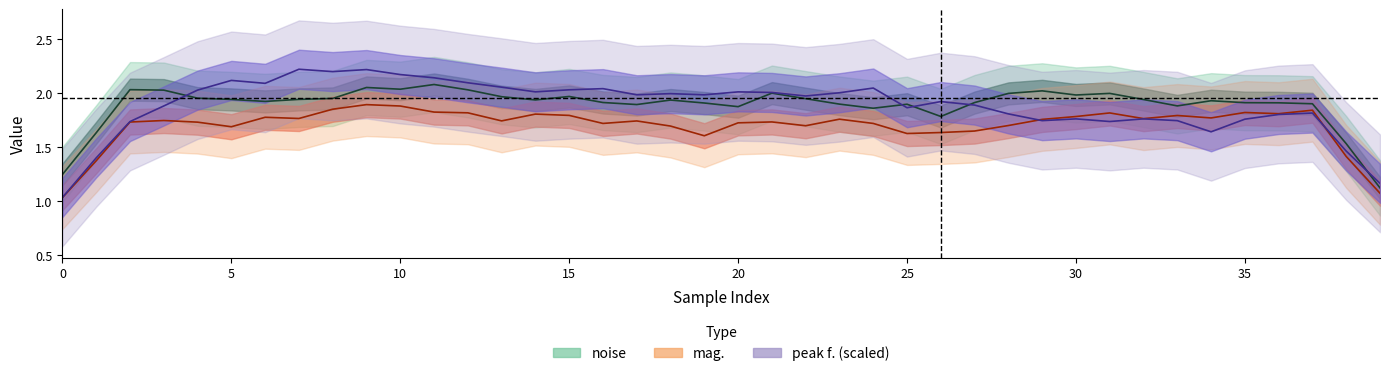

True or false: mag. (center) has a value of 2.7 at 9.

False